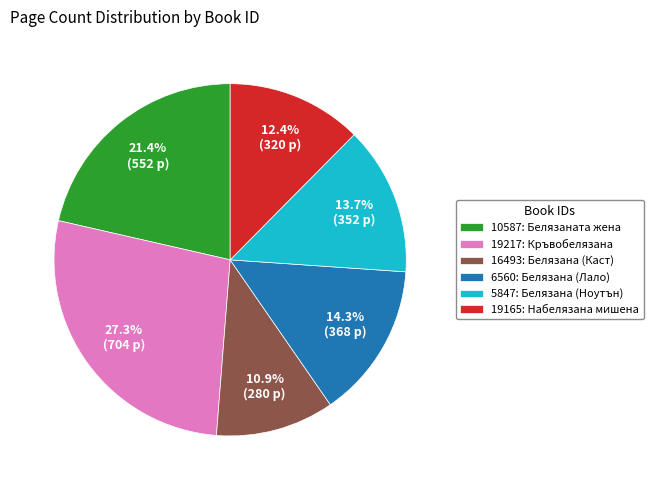

How many segments does this pie chart have?

6